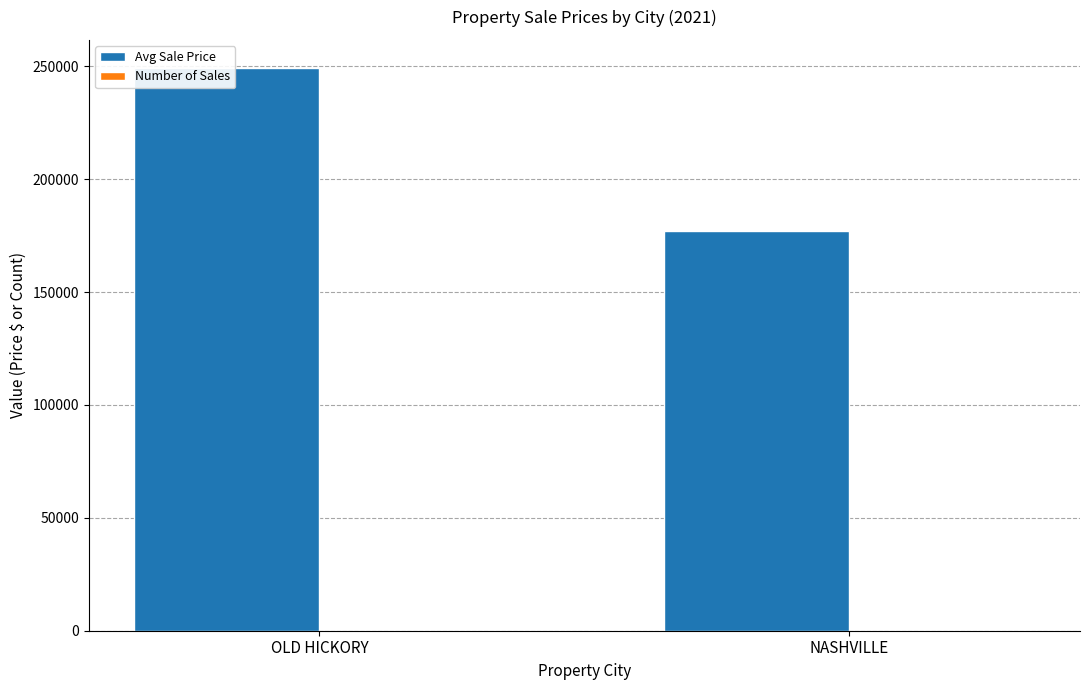

Which series has the widest spread of values?

Avg Sale Price